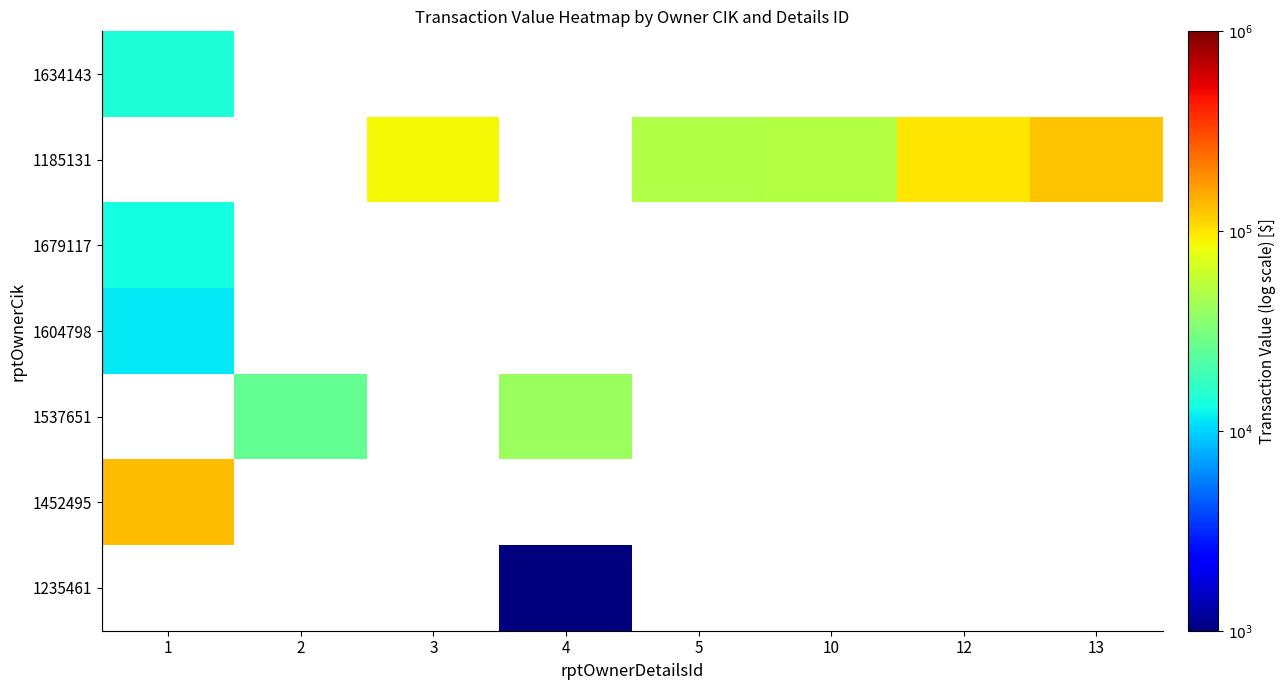

Reading left to right, what are all the values shown in this chart?

1634143: 1=4.2	2=0.0	3=0.0	4=0.0	5=0.0	10=0.0	12=0.0	13=0.0
1185131: 1=0.0	2=0.0	3=4.9	4=0.0	5=4.7	10=4.7	12=5.0	13=5.1
1679117: 1=4.1	2=0.0	3=0.0	4=0.0	5=0.0	10=0.0	12=0.0	13=0.0
1604798: 1=4.1	2=0.0	3=0.0	4=0.0	5=0.0	10=0.0	12=0.0	13=0.0
1537651: 1=0.0	2=4.4	3=0.0	4=4.6	5=0.0	10=0.0	12=0.0	13=0.0
1452495: 1=5.1	2=0.0	3=0.0	4=0.0	5=0.0	10=0.0	12=0.0	13=0.0
1235461: 1=0.0	2=0.0	3=0.0	4=2.9	5=0.0	10=0.0	12=0.0	13=0.0